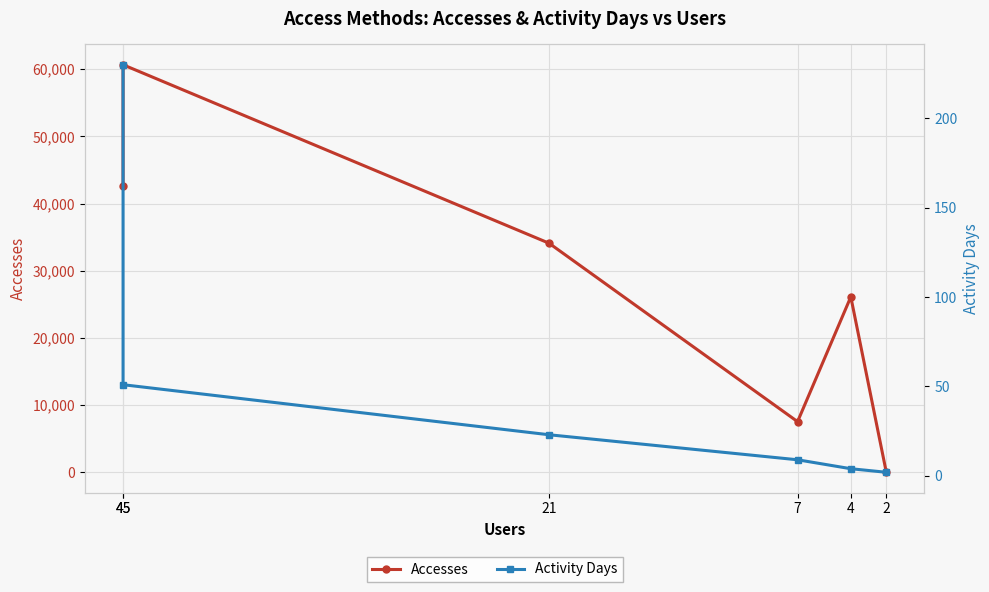

Reading left to right, what are all the values shown in this chart?

Accesses: 45=42638	45=60652	21=34094	7=7542	4=26111	2=4
Activity Days: 45=230	45=51	21=23	7=9	4=4	2=2